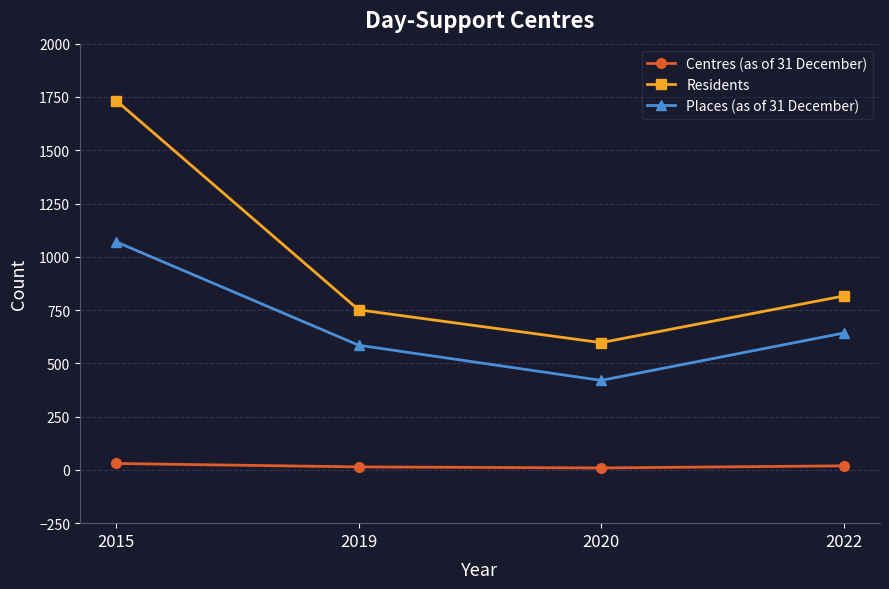

Which series has the largest total across all categories?

Residents